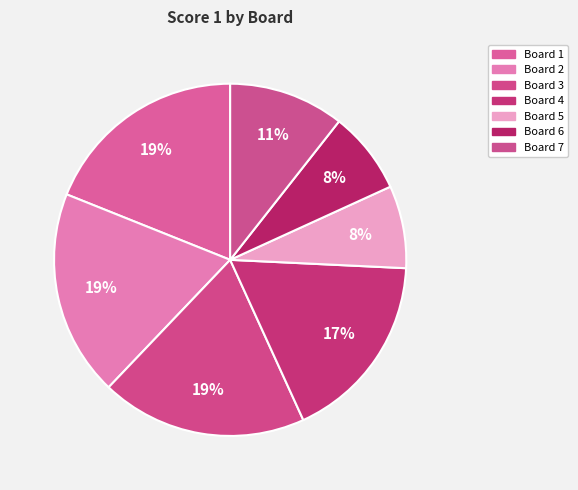

Count the number of slices in the pie.

7